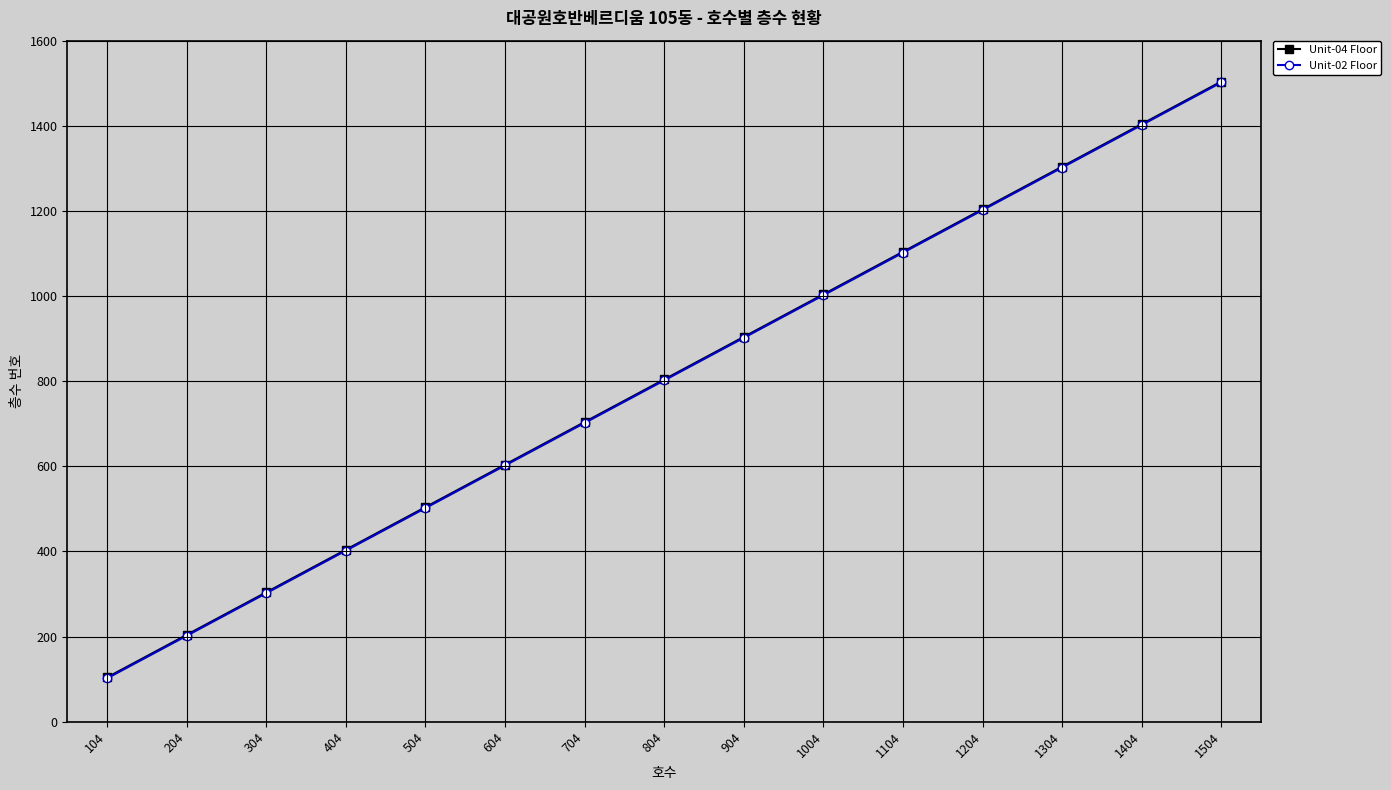

How many lines are shown in the chart?

2